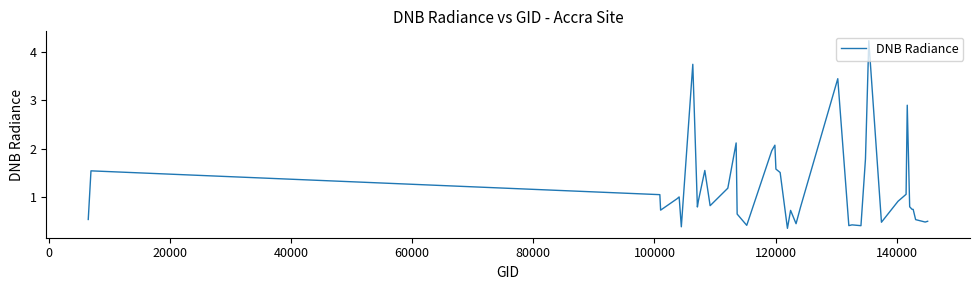

What is the greatest value displayed?

4.2